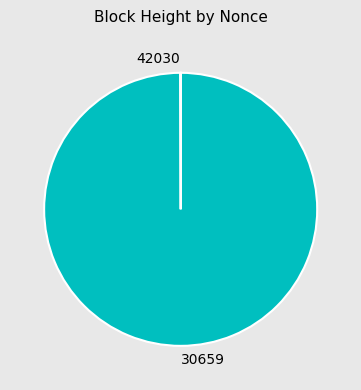

The 30659 slice represents 100% of the pie. True or false?

True